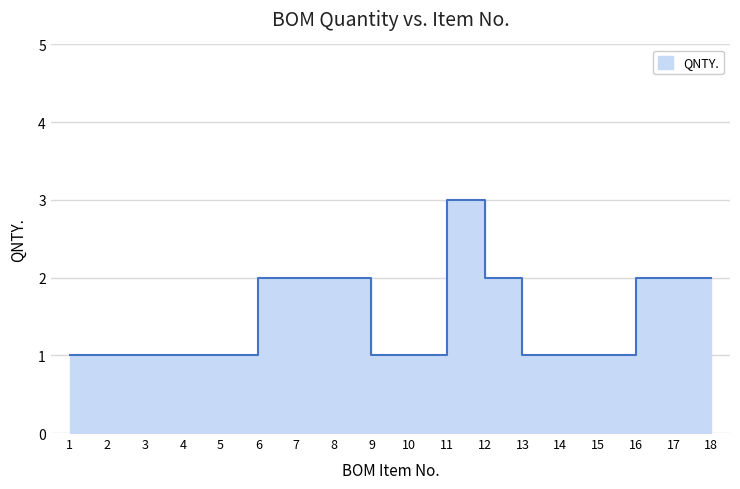

What is the difference between the maximum and minimum values?

2